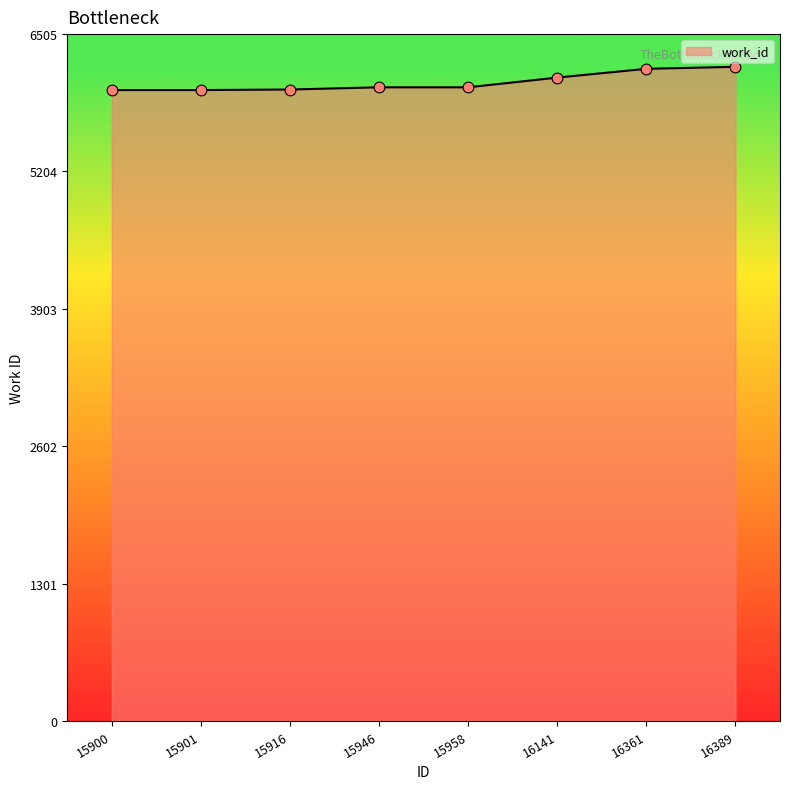

Between 16141 and 15901, which is larger?

16141